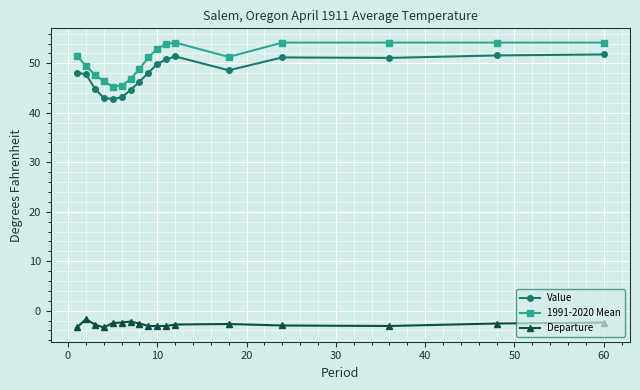

What is the difference between the maximum and minimum values in the Value series?

9.0